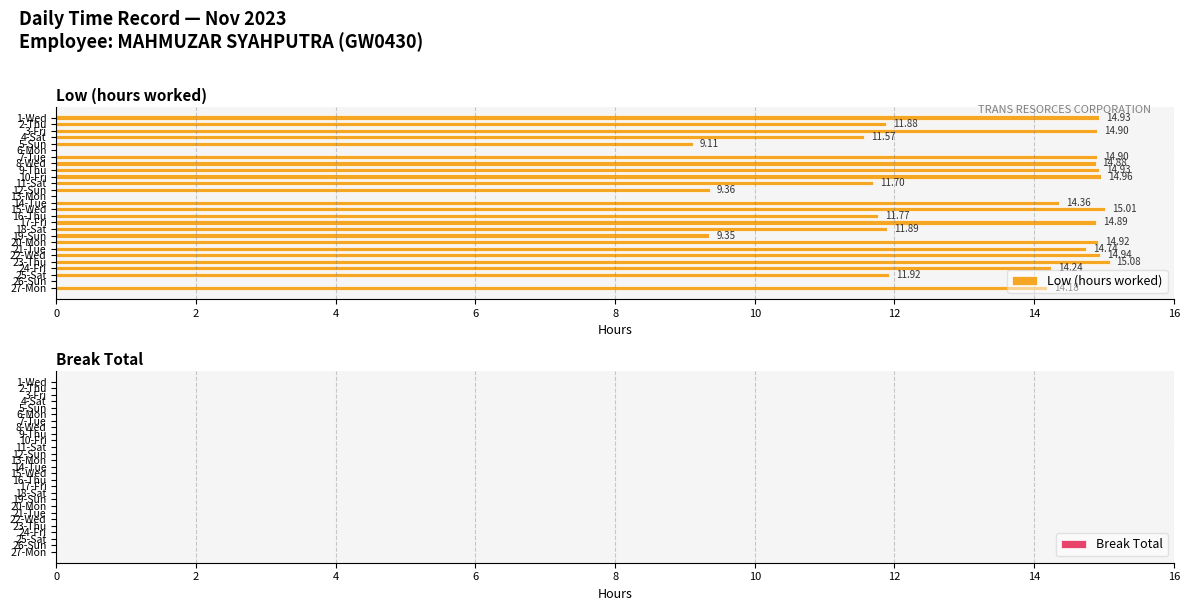

What is the sum of all values?

320.4